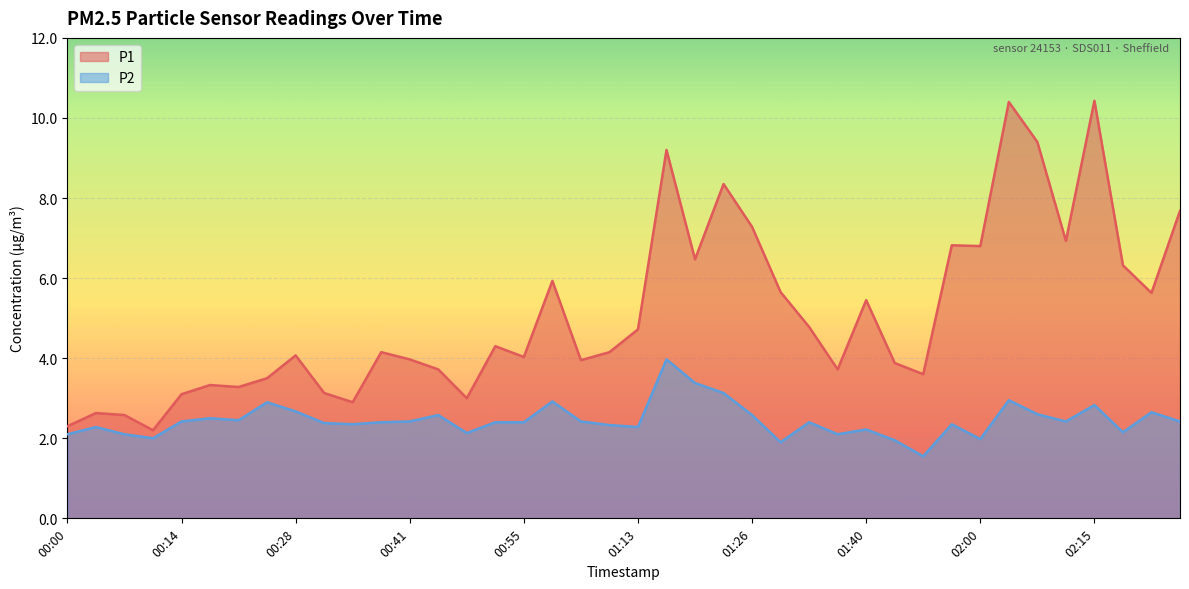

Which series changed the most between 00:38 and 01:19?

P1